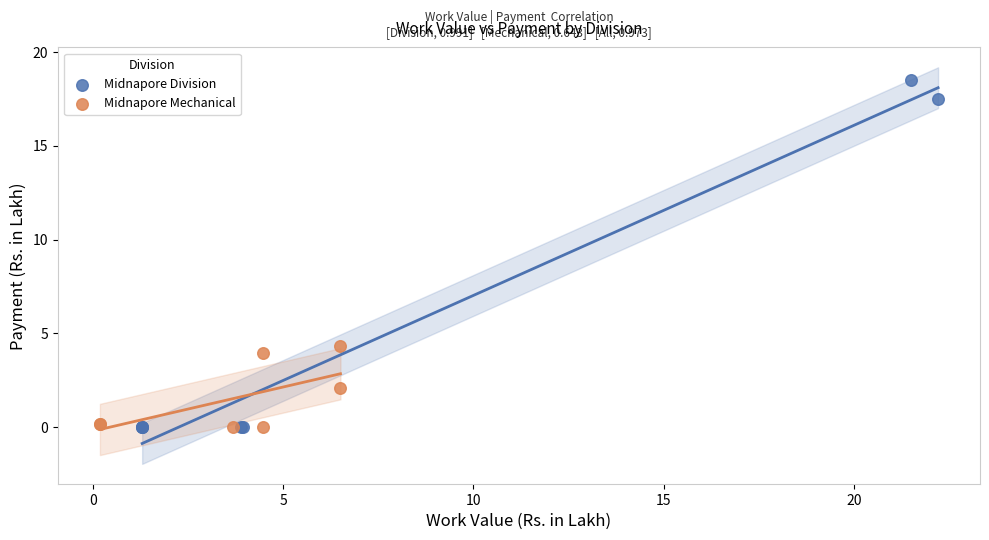

Which series has the widest spread of Y values?

Midnapore Division